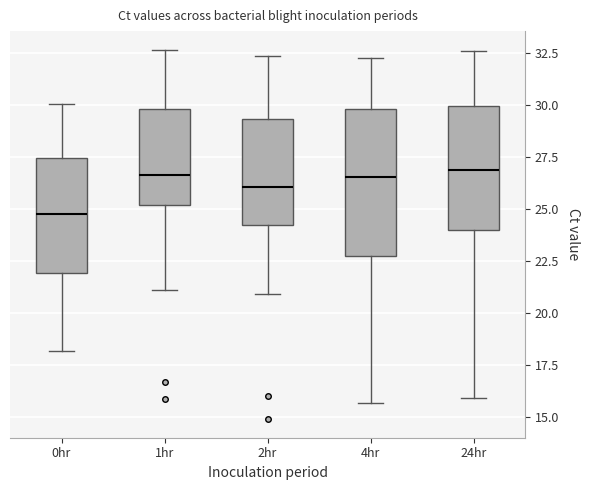

Reading left to right, read every box against the y-axis: the position of its median line, the range the box covers, and the ends of its whiskers. The values are not printed on the chart, so give them approximately, as read against the axis.

0hr: median 24.5, box 22.0 to 27.5, whiskers 18.0 to 30.0
1hr: median 26.5, box 25.0 to 30.0, whiskers 21.0 to 32.5
2hr: median 26.0, box 24.0 to 29.5, whiskers 21.0 to 32.5
4hr: median 26.5, box 22.5 to 30.0, whiskers 15.5 to 32.0
24hr: median 27.0, box 24.0 to 30.0, whiskers 16.0 to 32.5